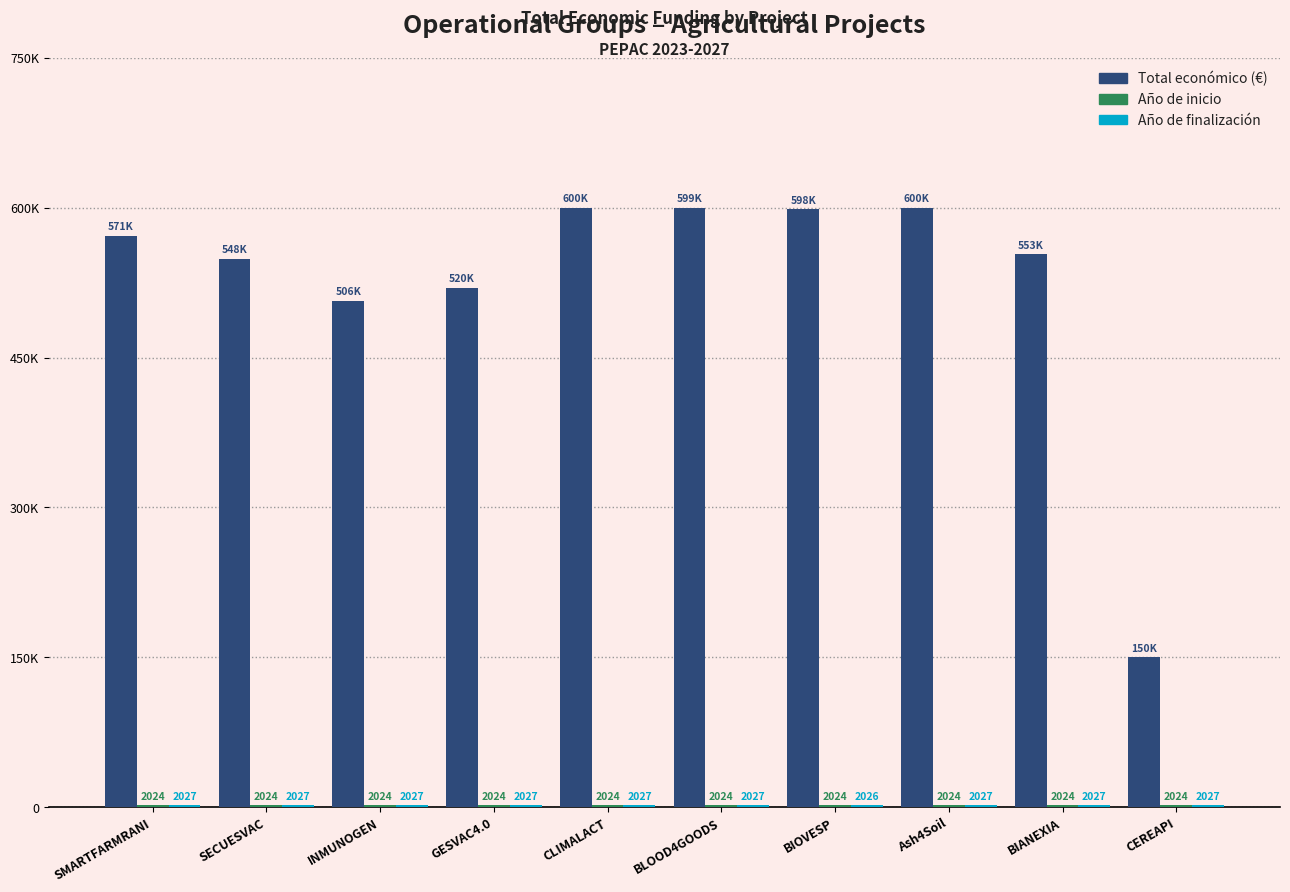

What position from the right is INMUNOGEN?

8